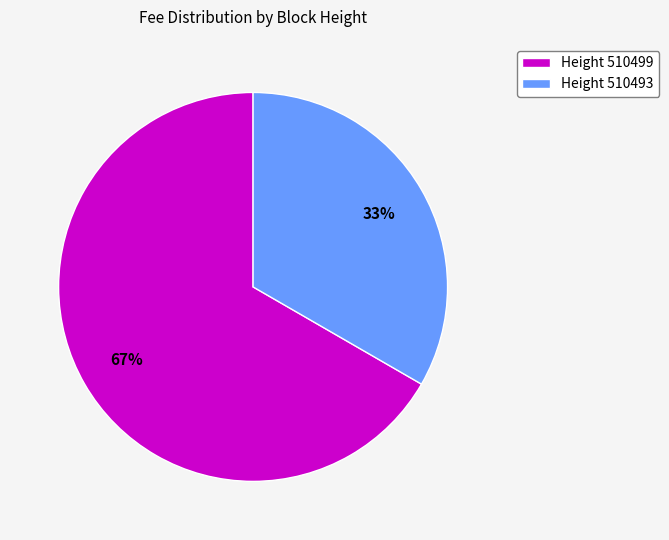

Combined, do Height 510499 and Height 510493 account for over 50%?

Yes